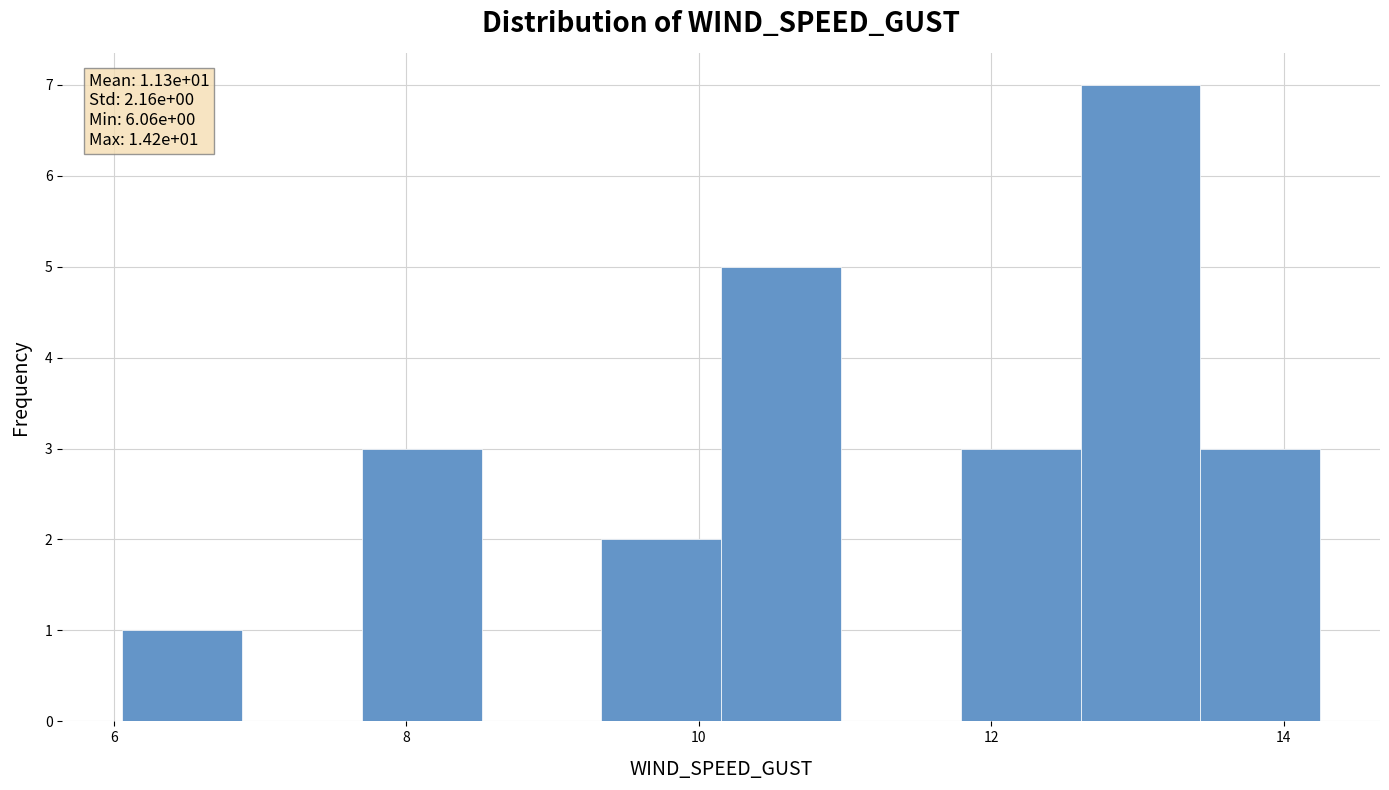

Over which range of the x-axis is the bar tallest?

12.6 to 13.4